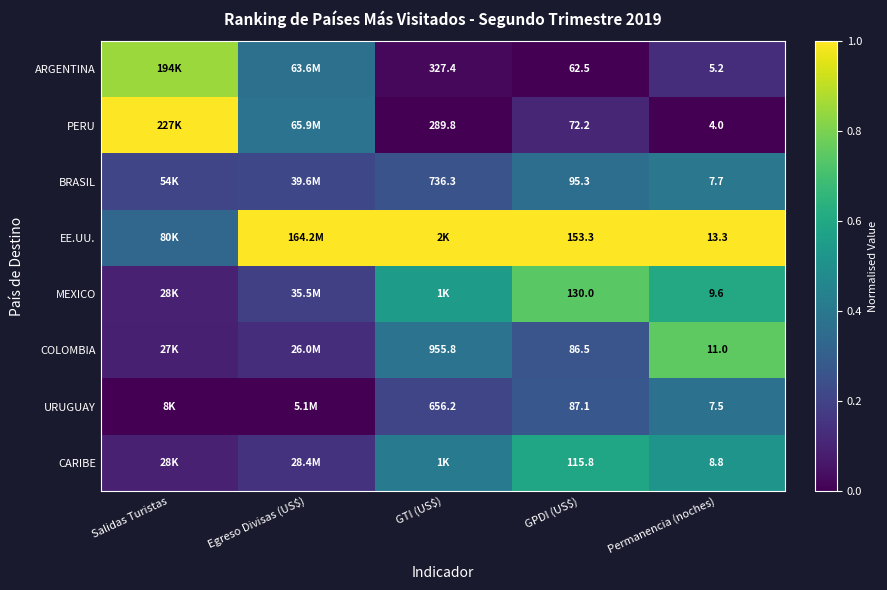

Between Permanencia (noches) and GTI (US$), which is larger?

Permanencia (noches)